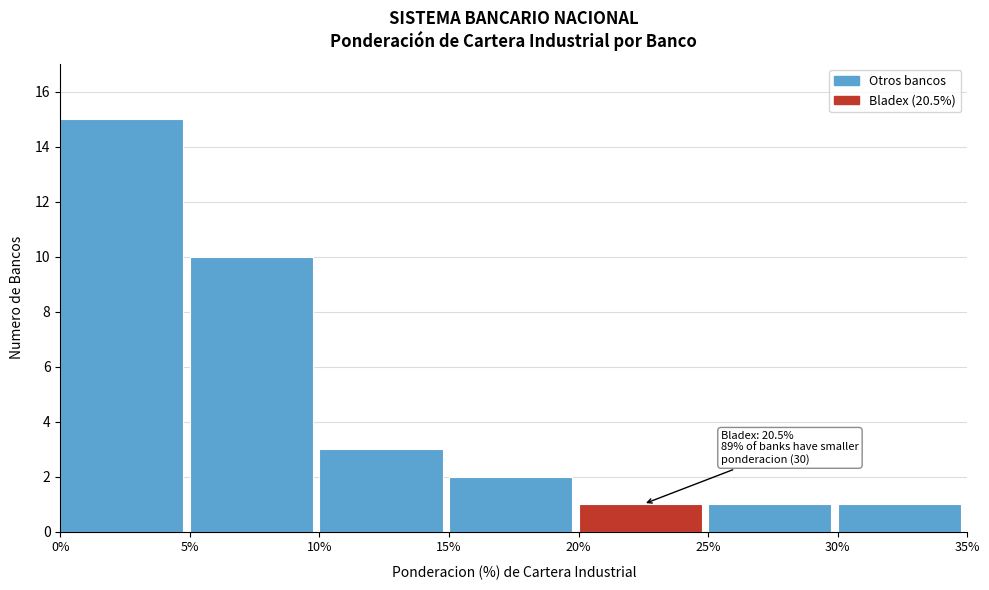

Over which range of the x-axis is the bar tallest?

0% to 5%